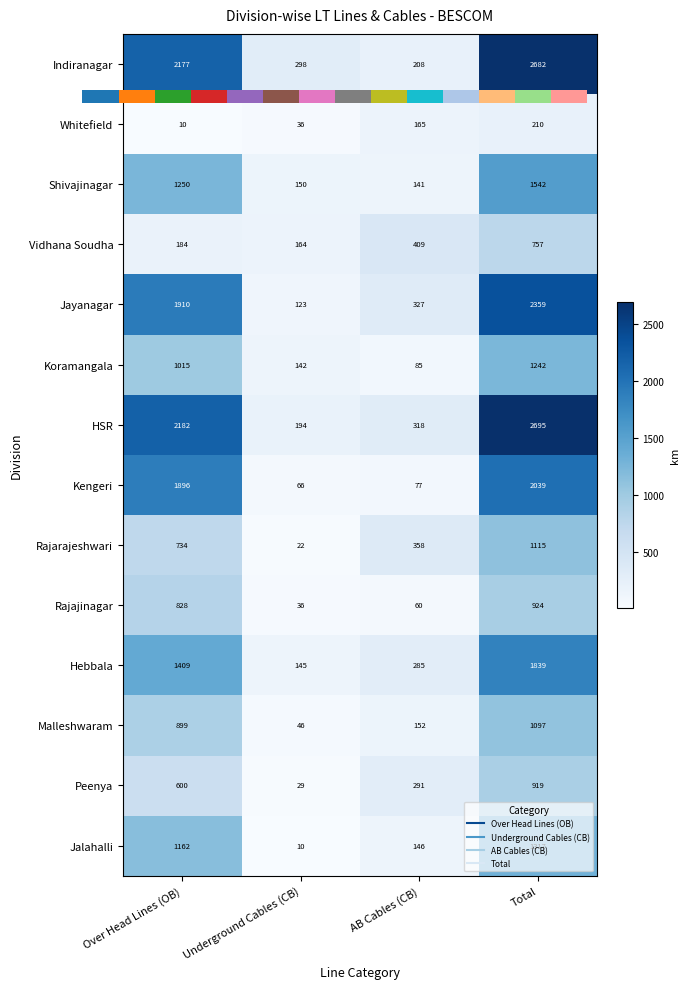

The Rajarajeshwari series shows 358.1 at AB Cables (CB). True or false?

True